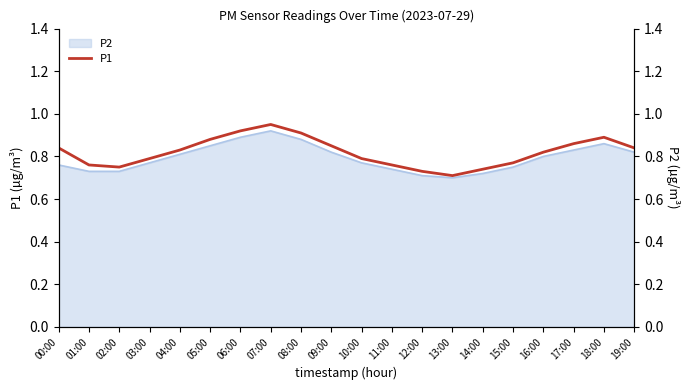

Rank the categories by value from highest to lowest.

07:00, 06:00, 08:00, 18:00, 05:00, 17:00, 09:00, 00:00, 19:00, 04:00, 16:00, 03:00, 10:00, 15:00, 01:00, 11:00, 02:00, 14:00, 12:00, 13:00